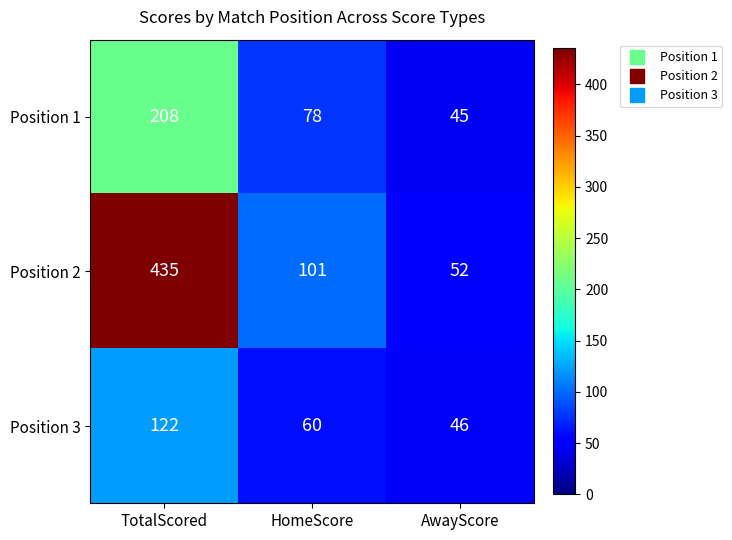

What is the spread (max minus min) of values at AwayScore?

7